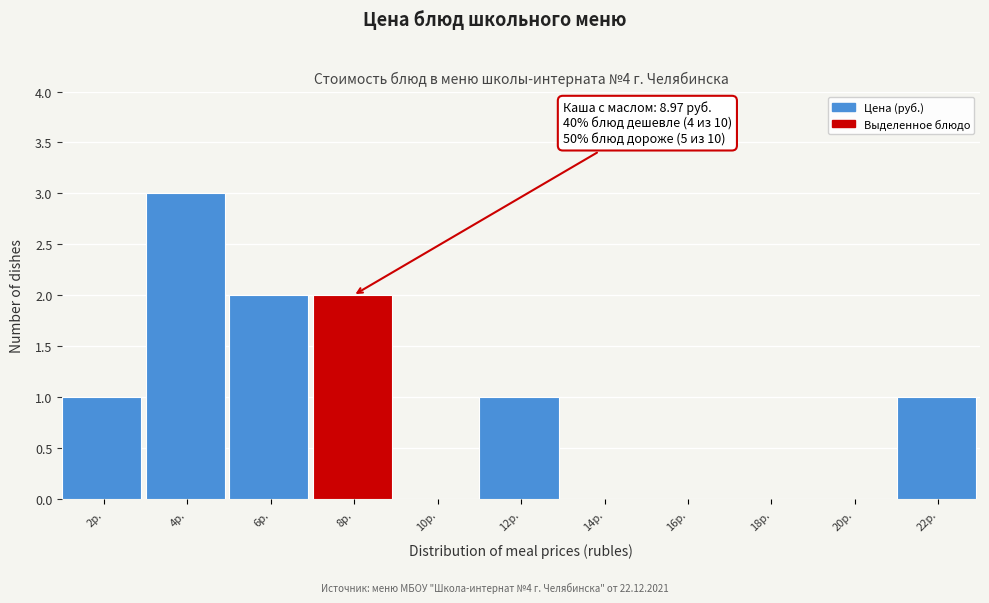

Reading left to right, what are all the values shown in this chart?

2р.=1	4р.=3	6р.=2	8р.=2	10р.=0	12р.=1	14р.=0	16р.=0	18р.=0	20р.=0	22р.=1